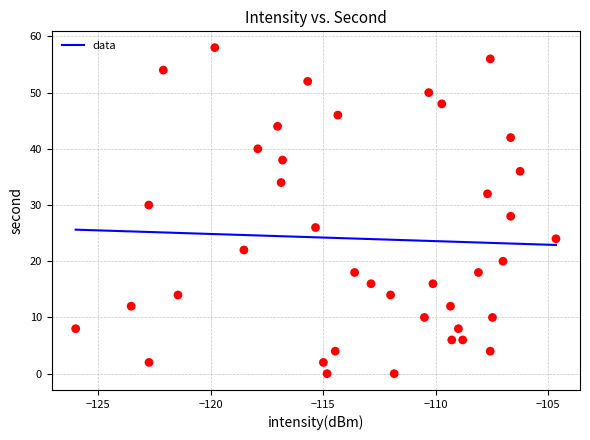

What is the range of Y values (max minus min)?

58